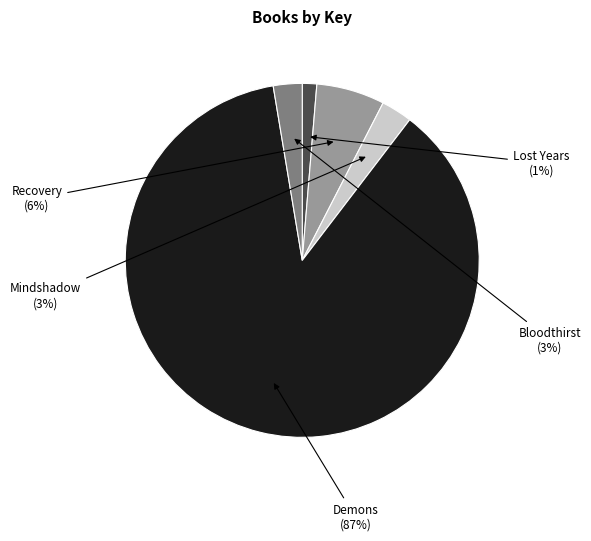

Is there a majority slice in this chart?

Yes